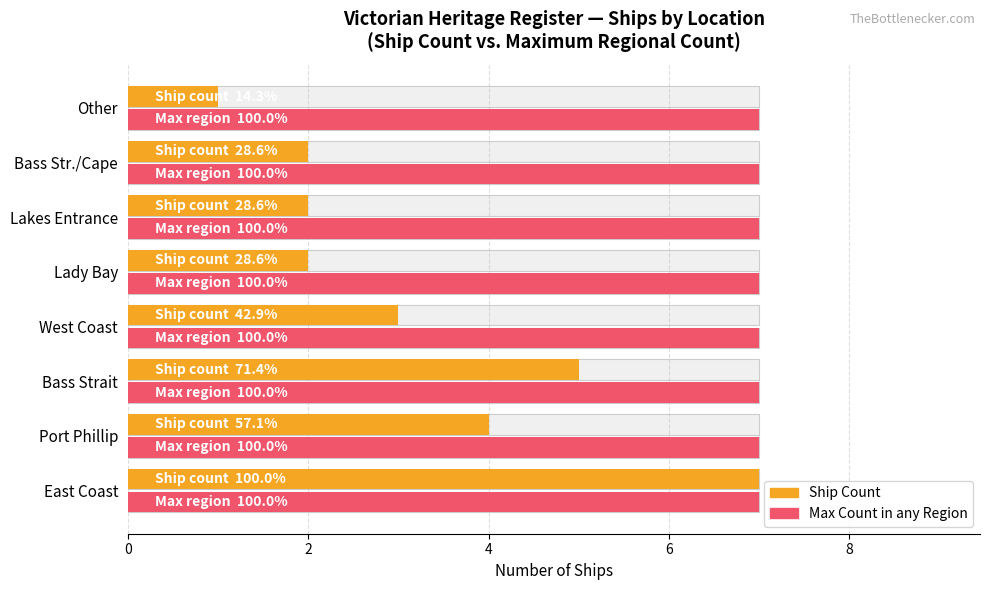

What is the difference between the maximum and minimum values in the Ship Count series?

6.0